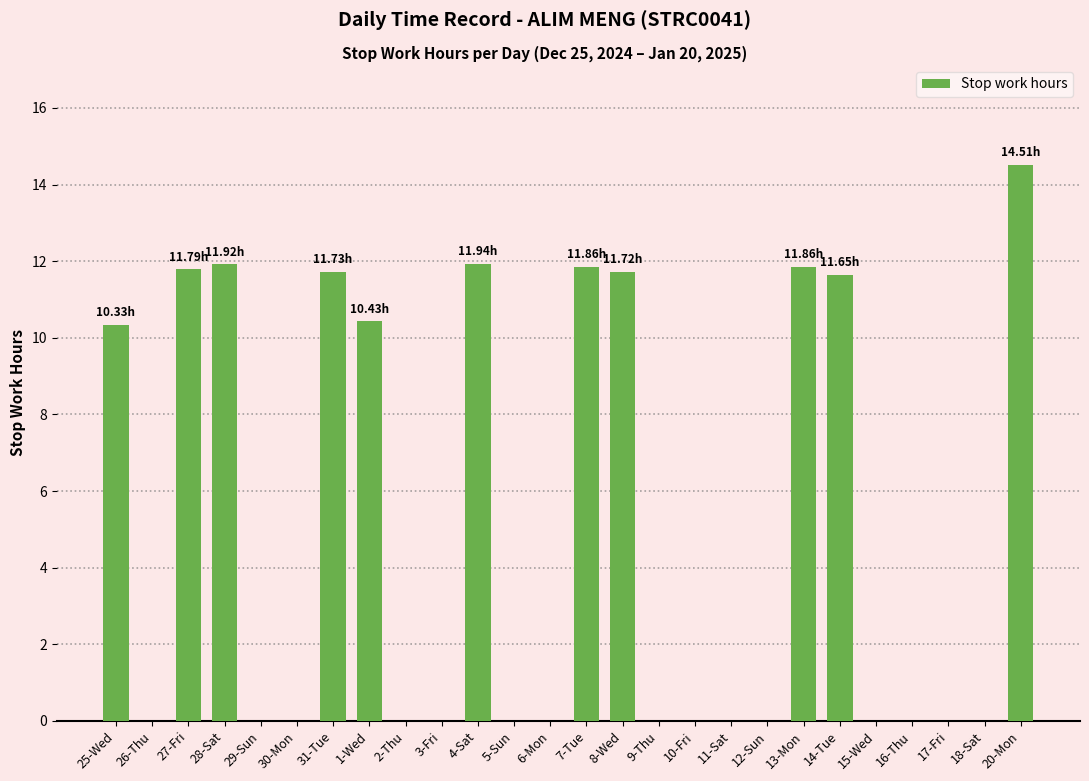

What is the sum of the values at 1-Wed and 15-Wed?

10.4